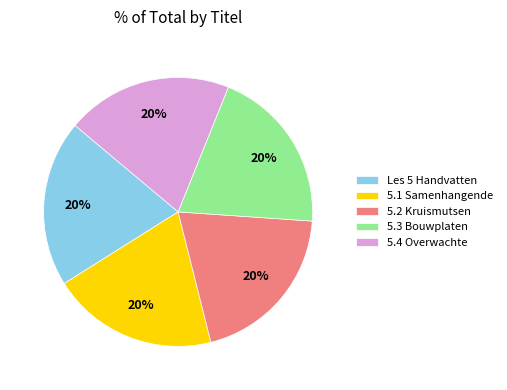

True or false: 5.3 Bouwplaten accounts for 20% of the total.

True